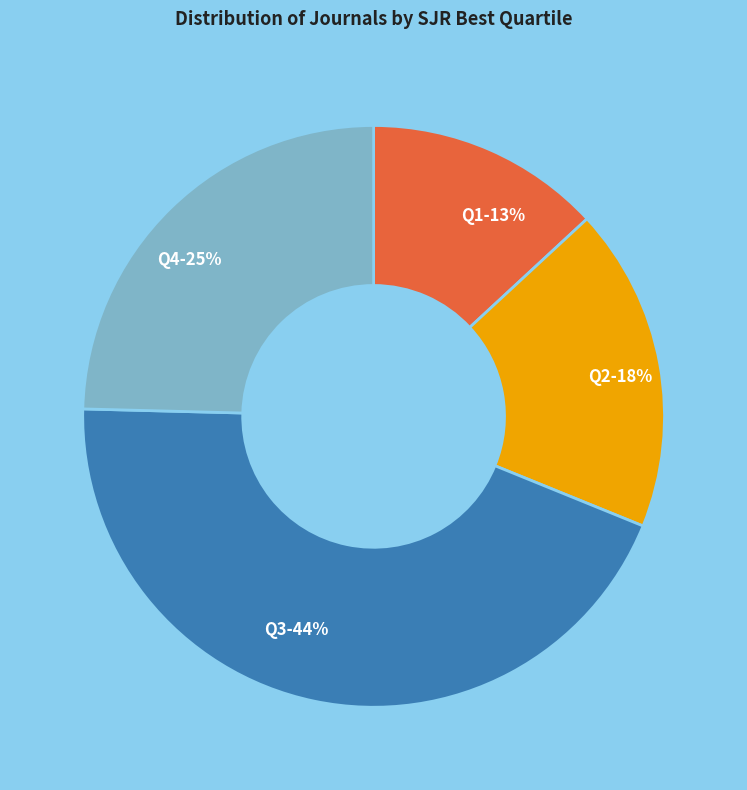

Is there a majority slice in this chart?

No